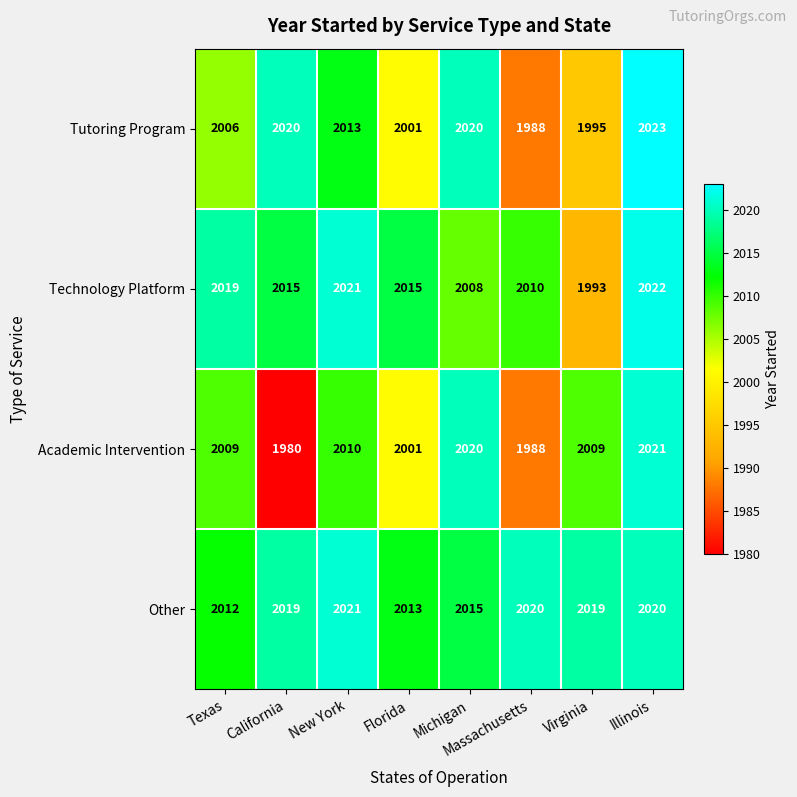

What is the spread (max minus min) of values at Massachusetts?

32